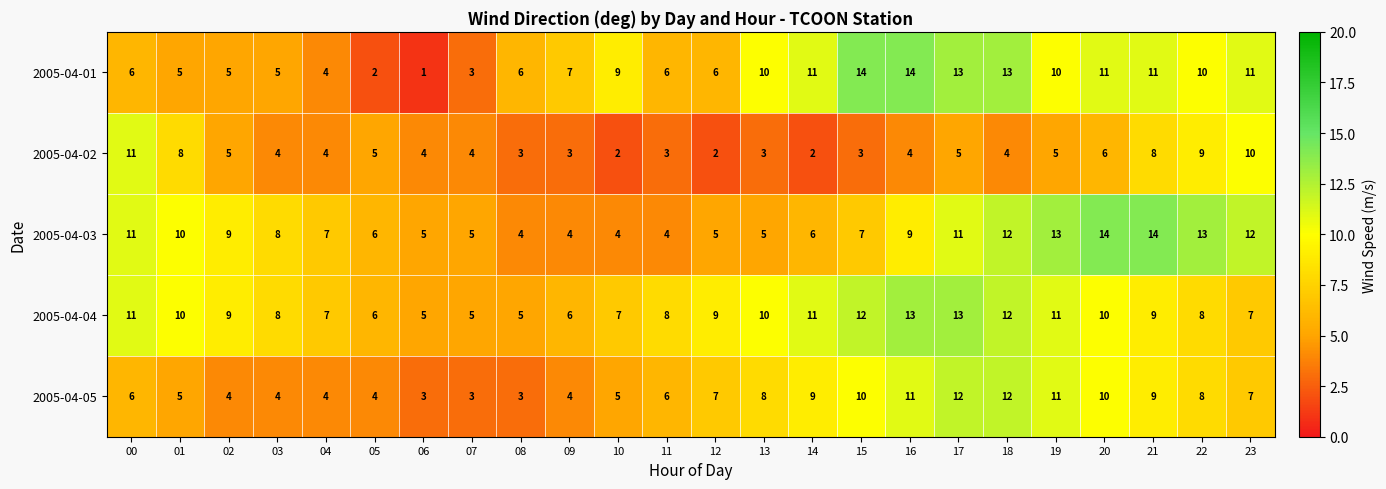

The value of 2005-04-05 at 11 is 6.0. True or false?

True